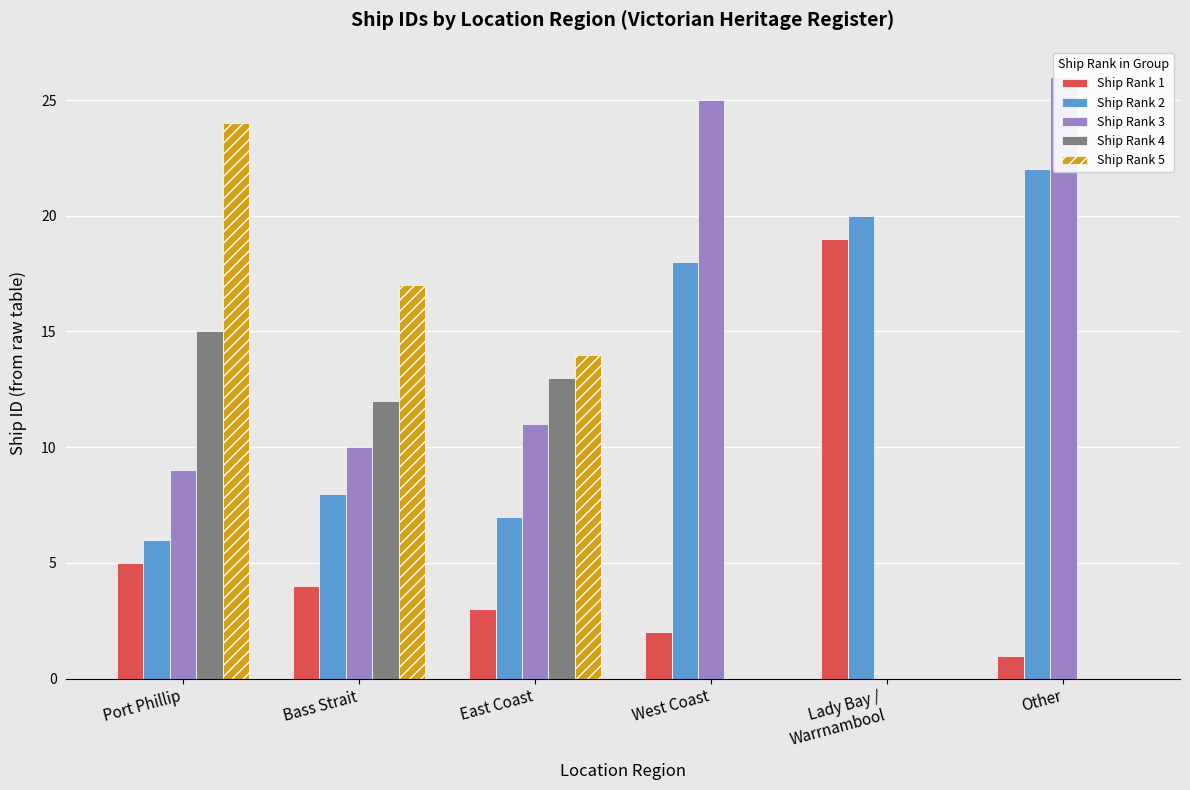

What is the maximum value shown in the chart?

26